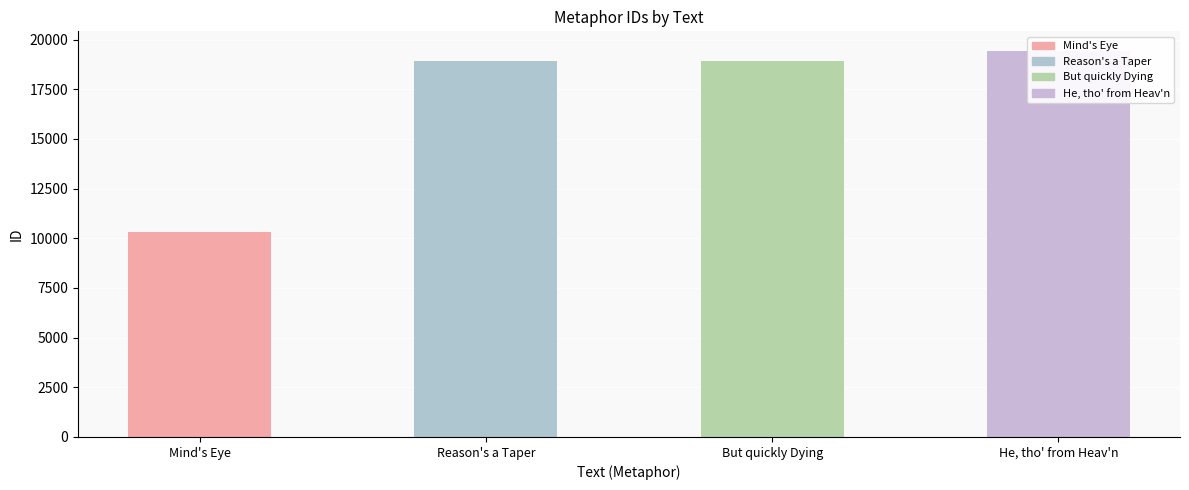

List the labels in order of value, smallest first.

Mind's Eye, Reason's a Taper, But quickly Dying, He, tho' from Heav'n